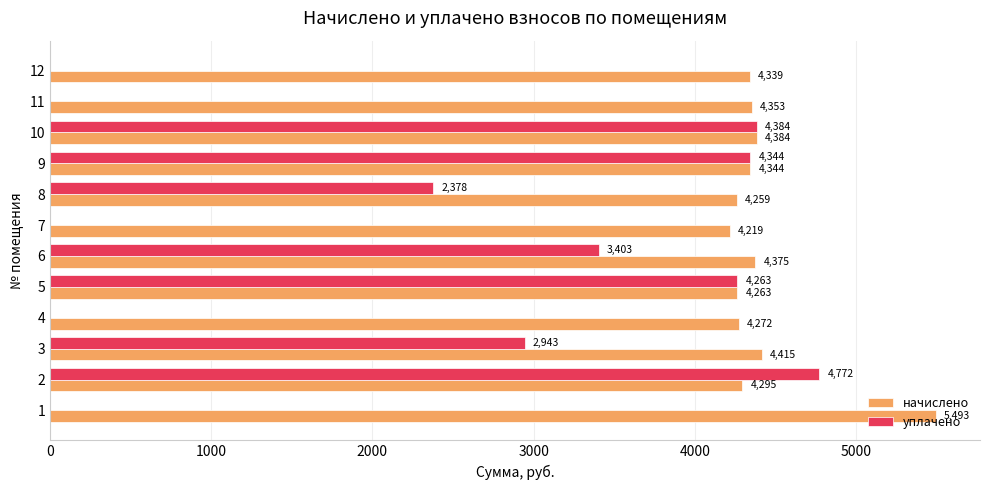

At which label is начислено closest to 4855?

3